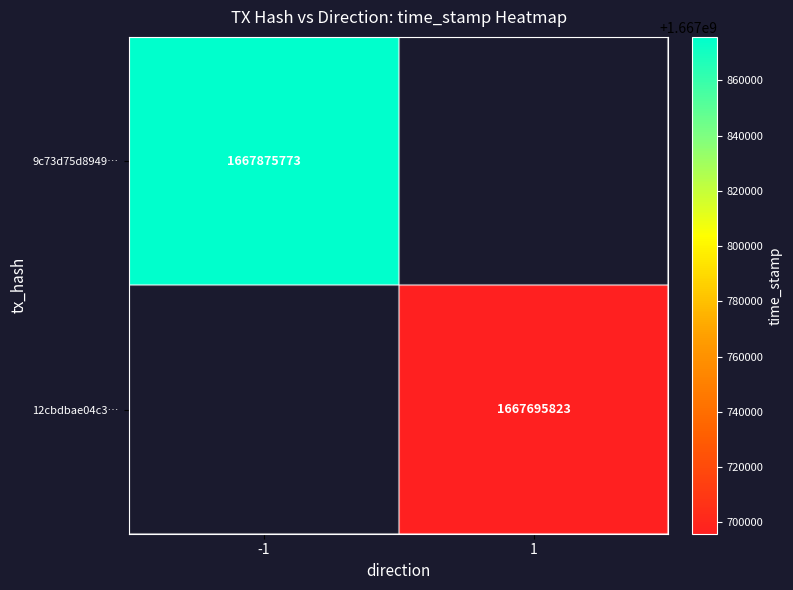

Which label corresponds to the smallest value in the chart?

1